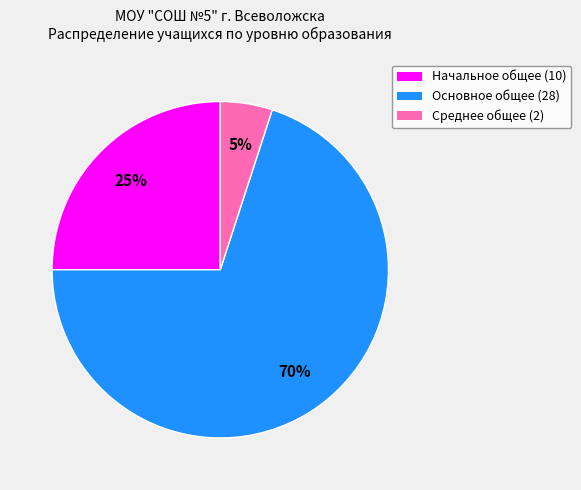

To the nearest percent, what is the difference between the largest and smallest slice percentages?

65%